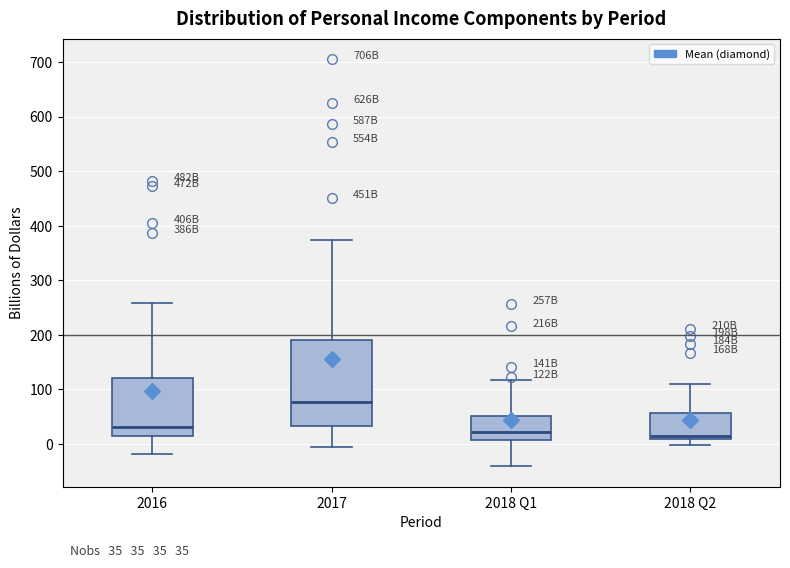

Comparing the boxes themselves (not the whiskers), which one is the tallest?

2017